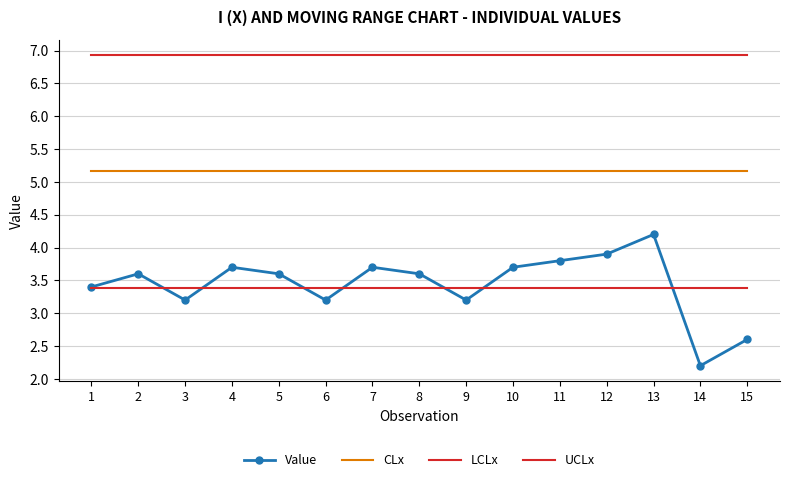

What are all the series names shown in the legend?

Value, CLx, LCLx, UCLx